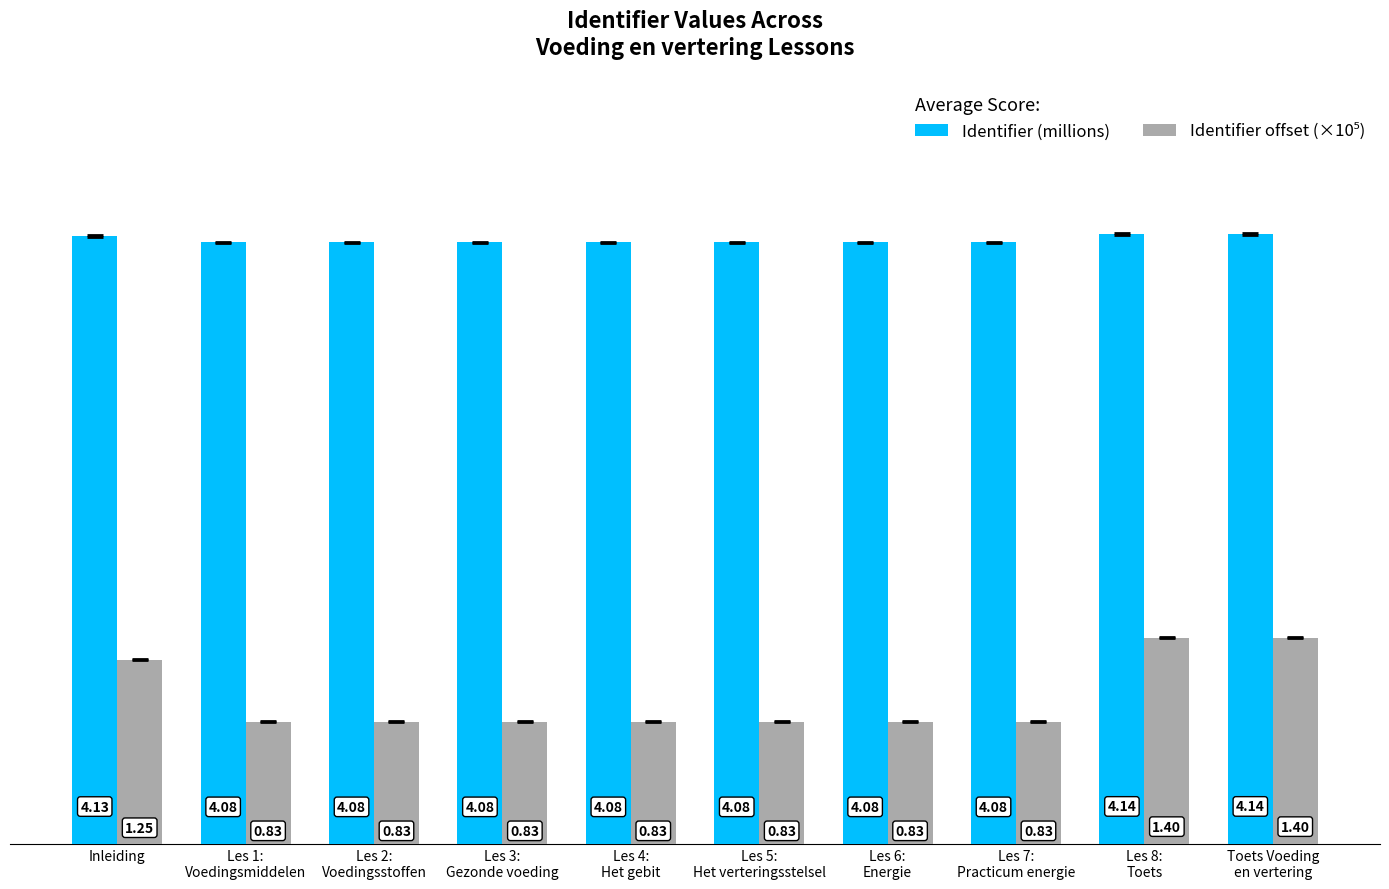

At how many categories does at least one series exceed 2?

10